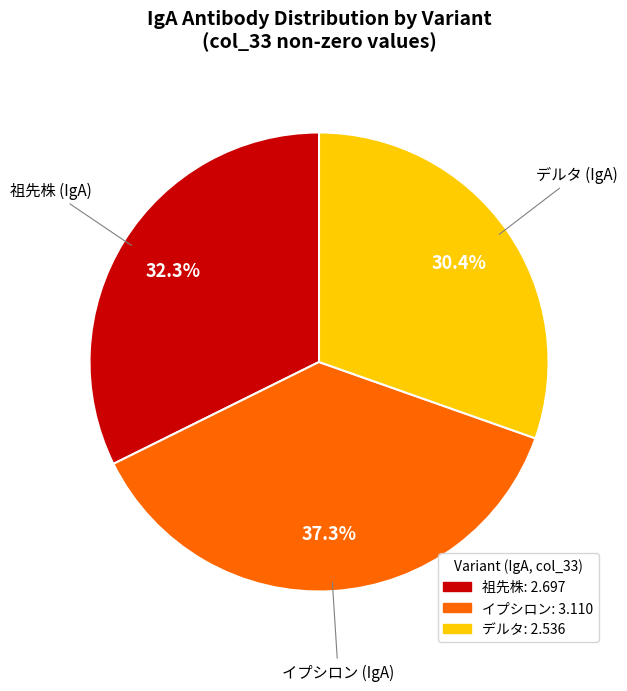

Is there any slice that represents more than half of the pie?

No